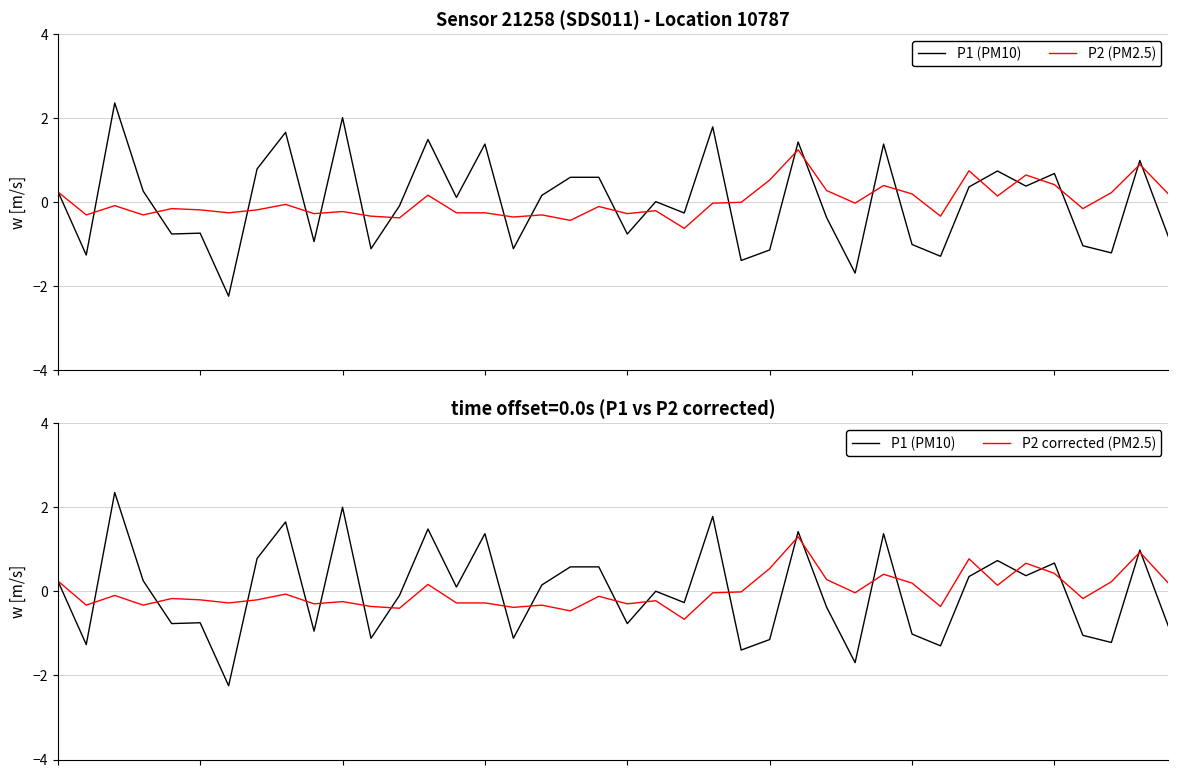

How many interior local valleys does the P1 (PM10) series have?

14